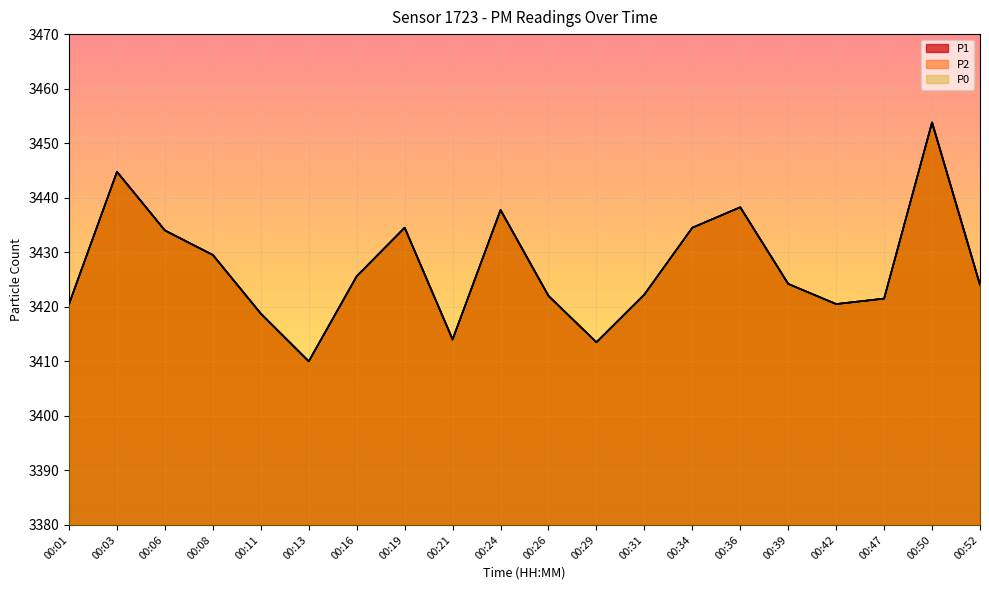

How many distinct data groups are displayed?

3